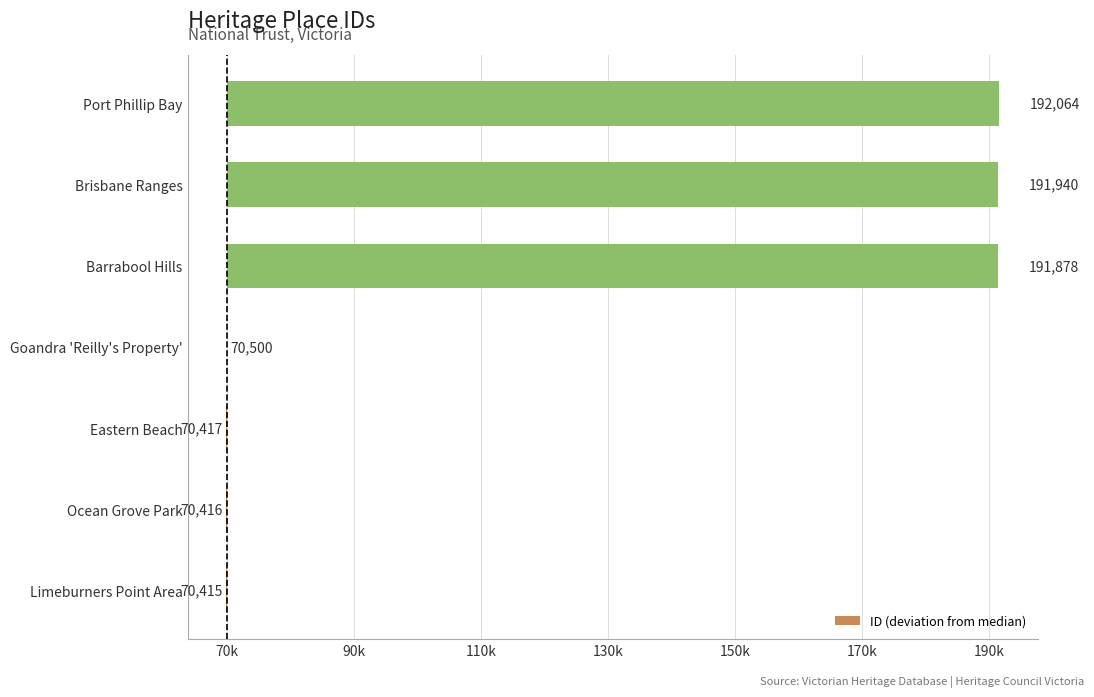

What is the sum of all values?

364130